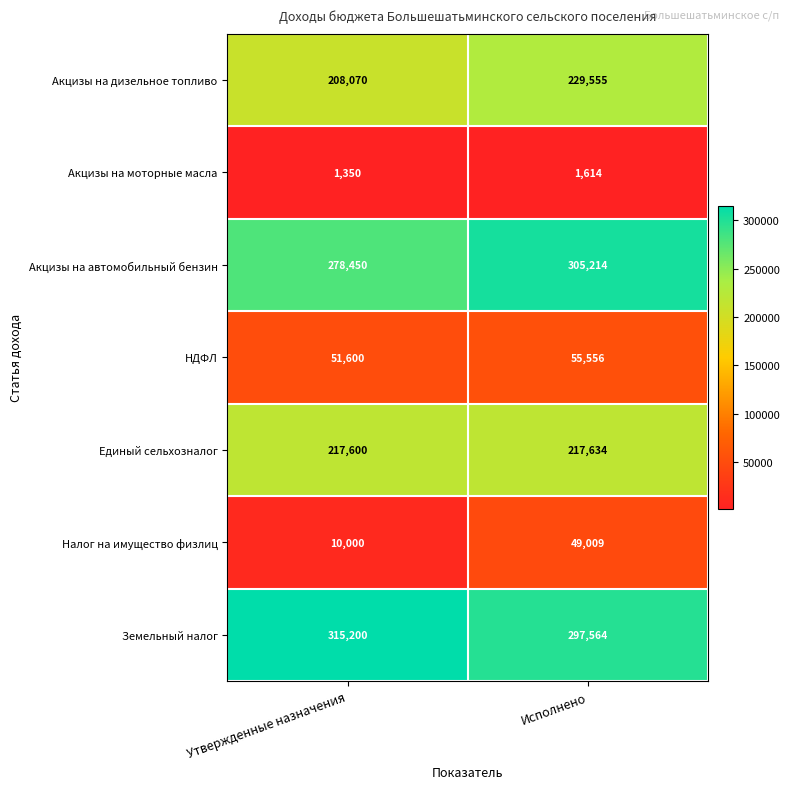

What is the difference between the НДФЛ values at Утвержденные назначения and Исполнено?

3956